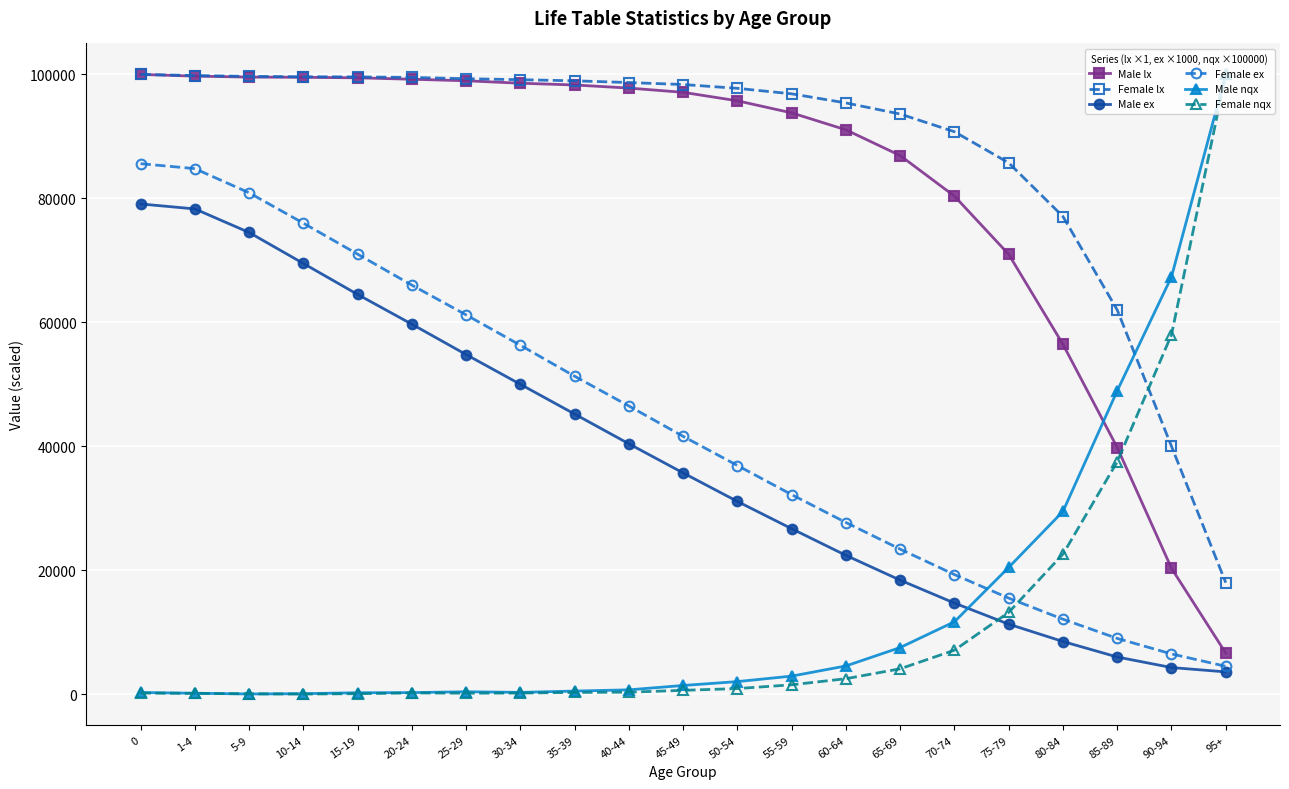

Between 50-54 and 90-94, which series saw the biggest shift?

Male lx